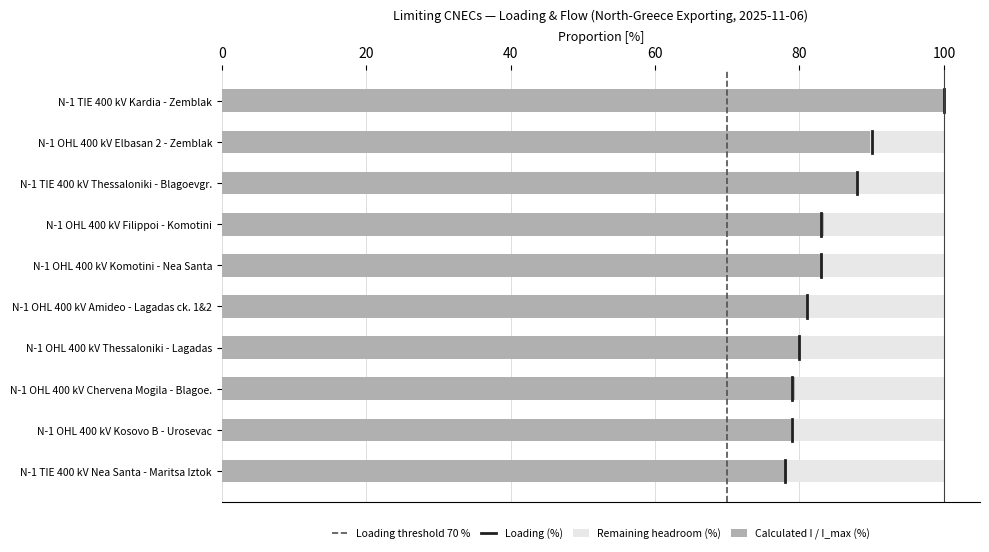

The Calculated I / I_max (%) series shows 88.1 at N-1 TIE 400 kV Thessaloniki - Blagoevgr.. True or false?

True